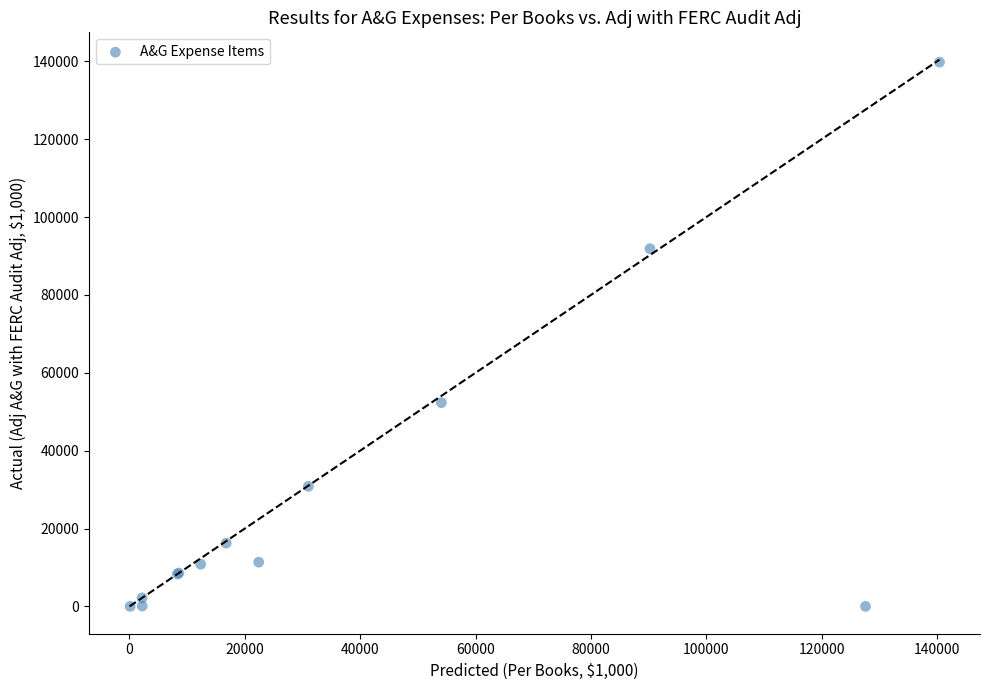

What Y value in the scatter plot is closest to 69902?

52331.8